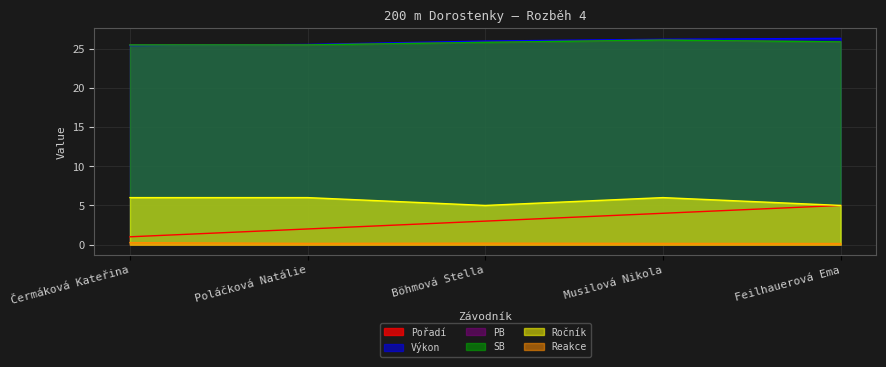

What is the lowest value of the Reakce series?

0.1